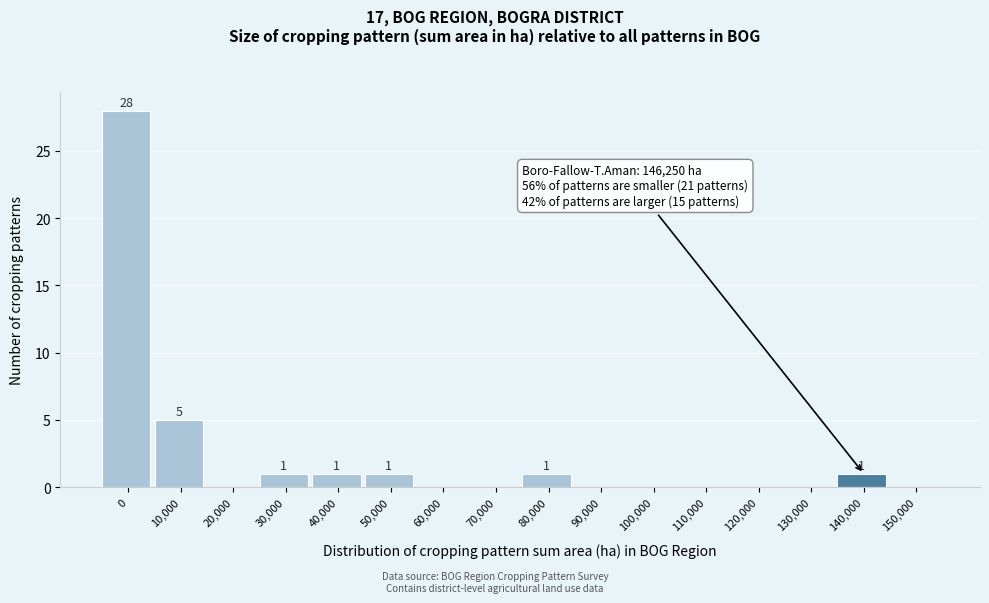

Reading right to left, what are all the values shown in this chart?

150,000=0	140,000=1	130,000=0	120,000=0	110,000=0	100,000=0	90,000=0	80,000=1	70,000=0	60,000=0	50,000=1	40,000=1	30,000=1	20,000=0	10,000=5	0=28